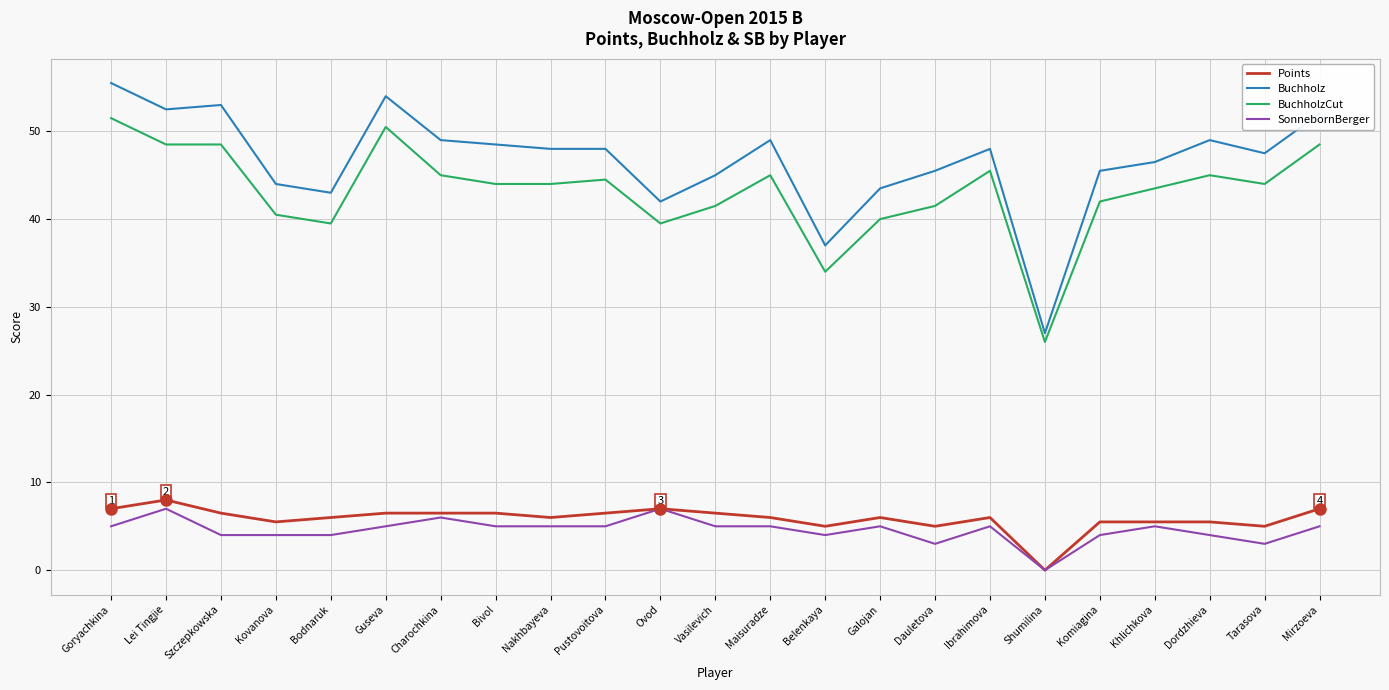

What are all the series names shown in the legend?

Points, Buchholz, BuchholzCut, SonnebornBerger